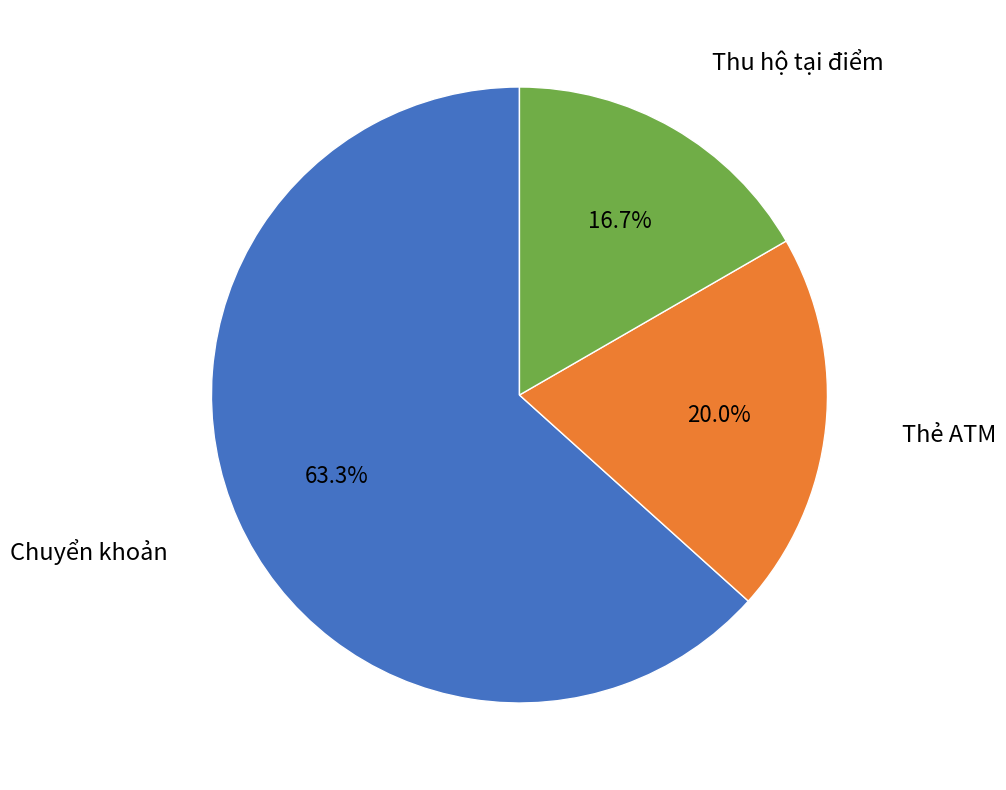

Does any single category account for the majority?

Yes